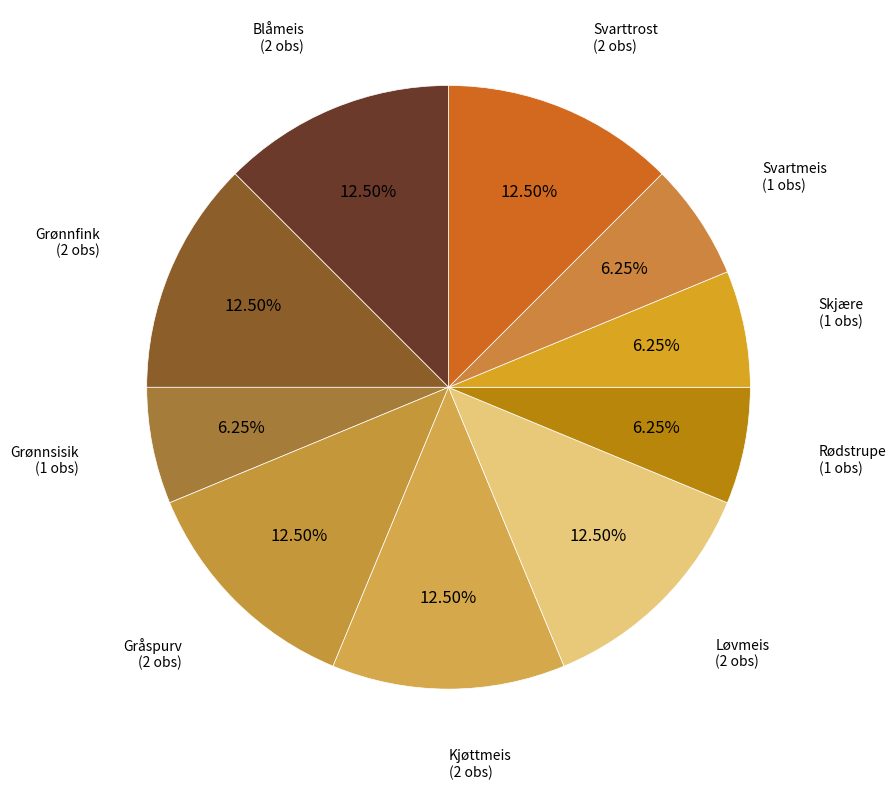

True or false: Skjære accounts for 6% of the total.

True